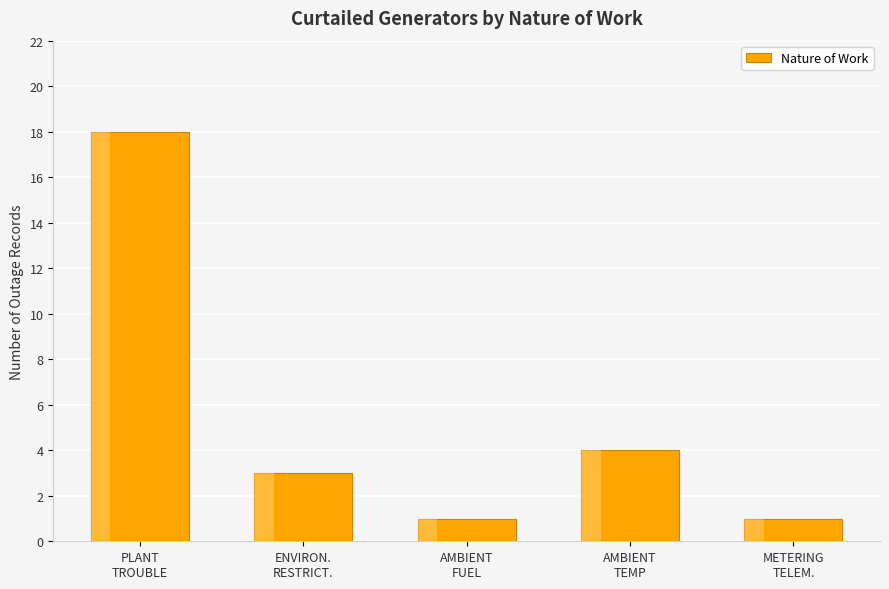

Rank the categories by value from lowest to highest.

AMBIENT
FUEL, METERING
TELEM., ENVIRON.
RESTRICT., AMBIENT
TEMP, PLANT
TROUBLE